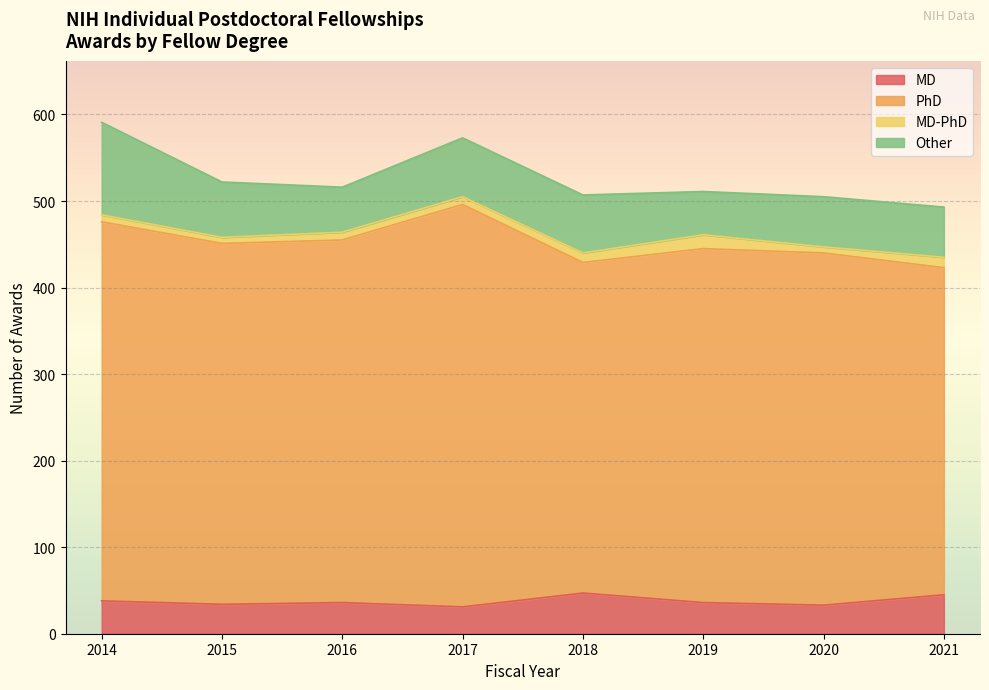

What are all the series names shown in the legend?

MD, PhD, MD-PhD, Other